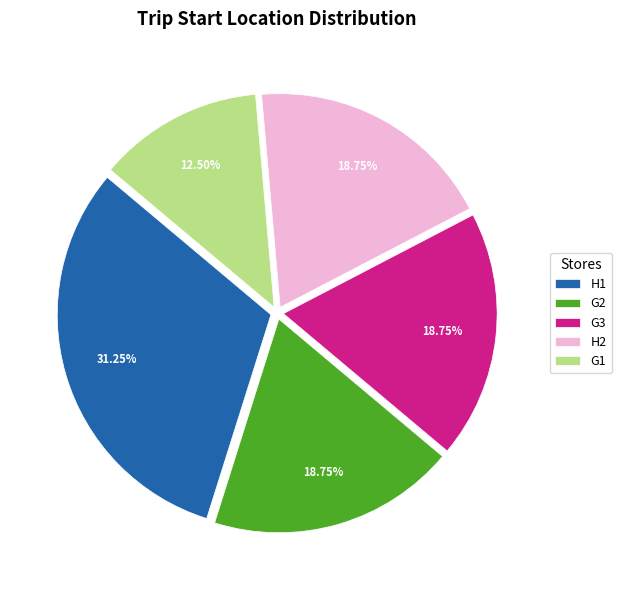

Which category has the smallest portion of the pie?

G1